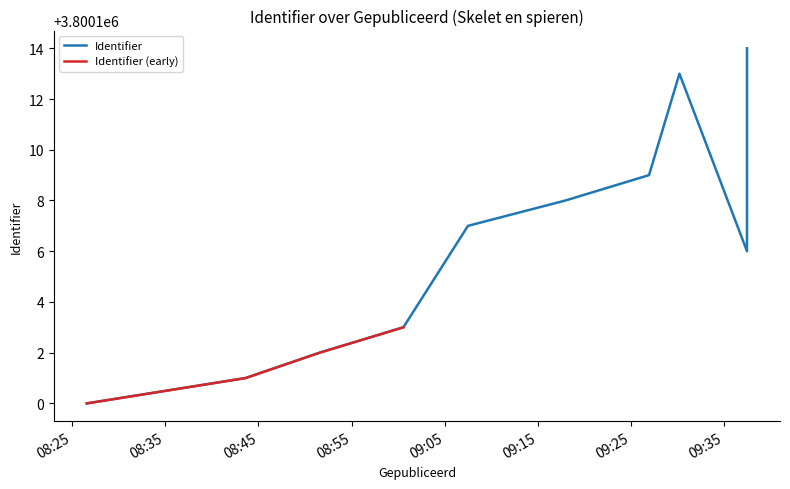

Between 2017-10-25 09:17:58 and 2017-10-25 09:07:30, which is larger?

2017-10-25 09:17:58